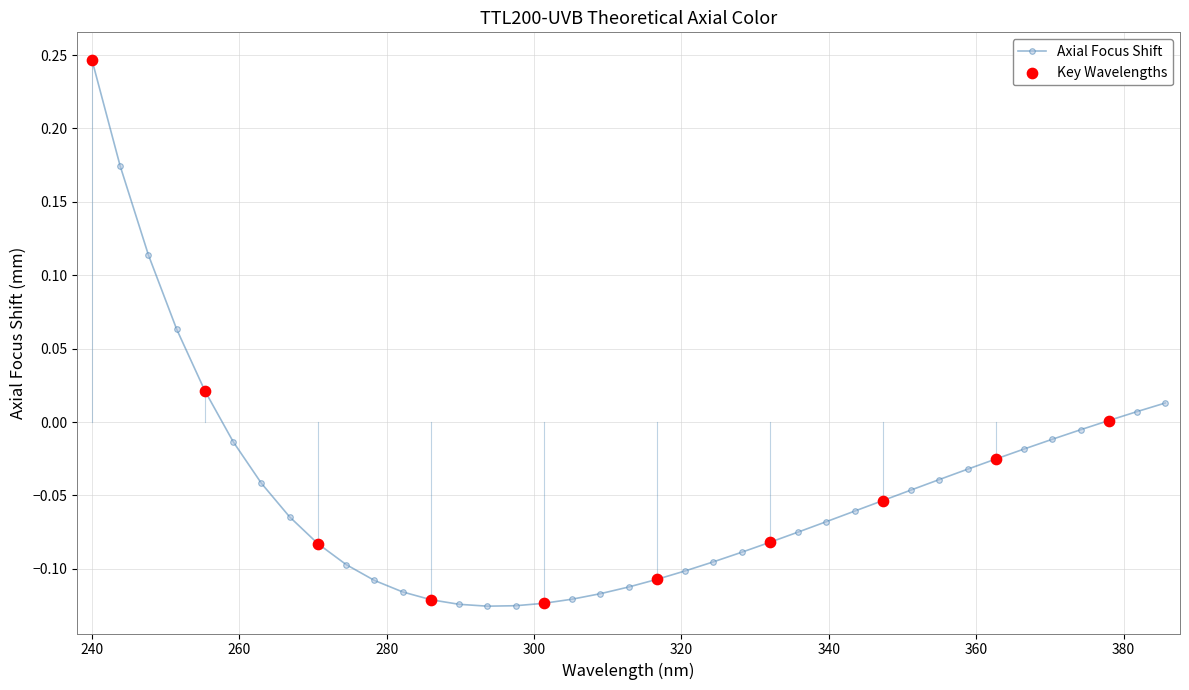

What is the difference between the maximum and second lowest values?

0.4